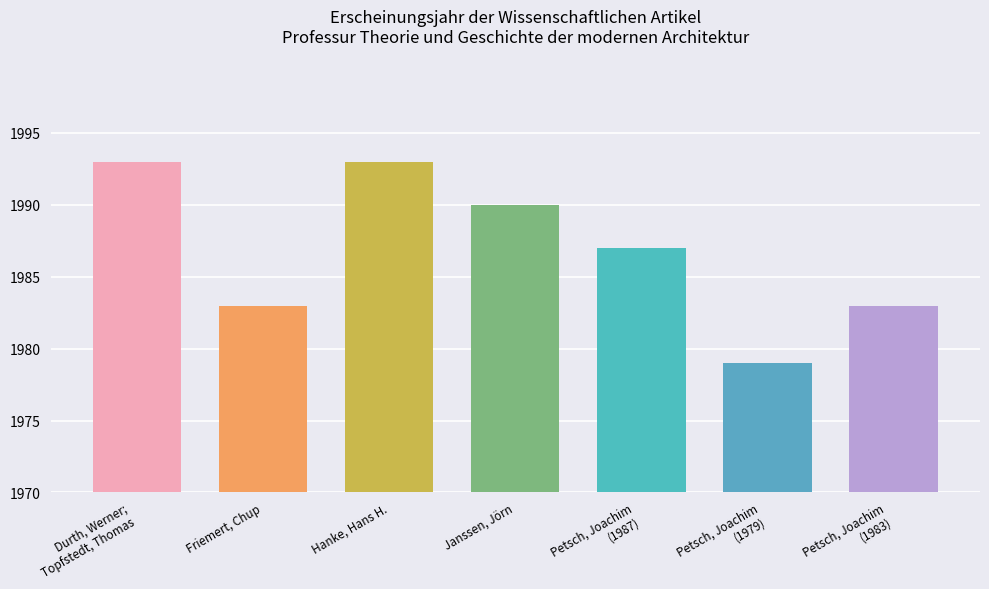

Read the value at Janssen, Jörn, to the nearest 5.

1990